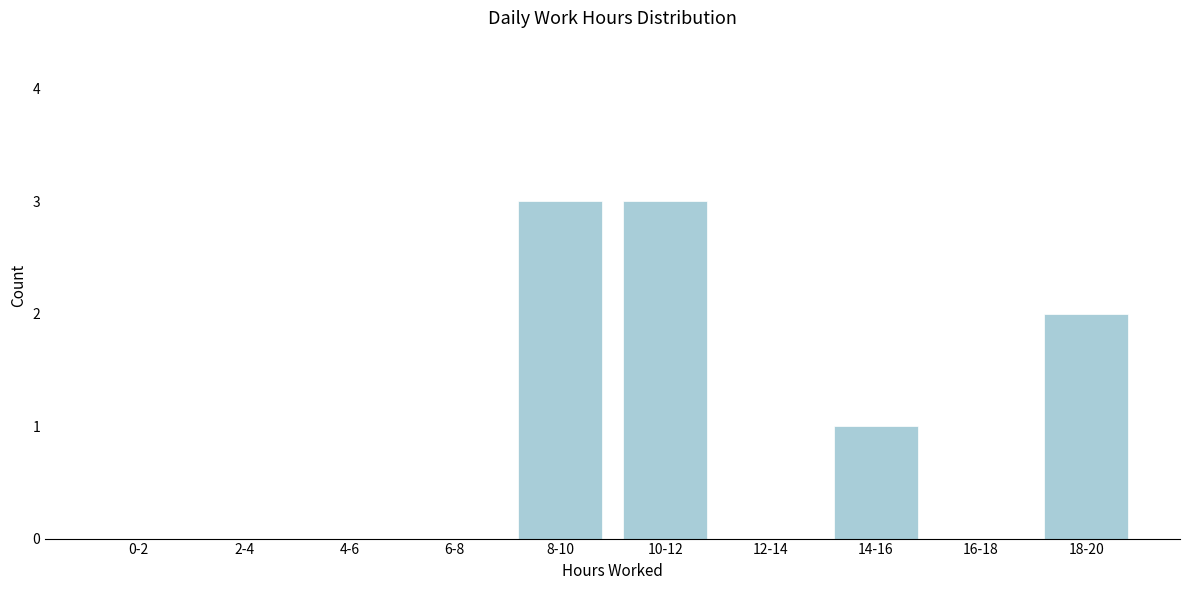

Reading left to right, transcribe all the data shown in this chart.

0-2=0	2-4=0	4-6=0	6-8=0	8-10=3	10-12=3	12-14=0	14-16=1	16-18=0	18-20=2